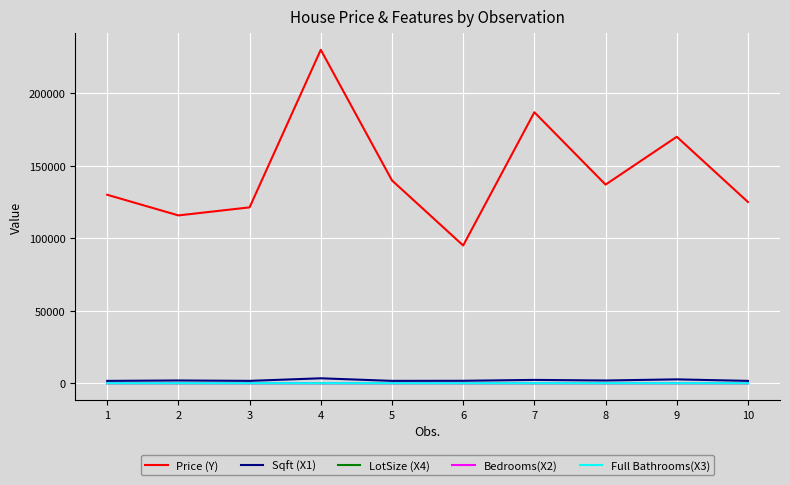

At how many categories does at least one series exceed 31349?

10